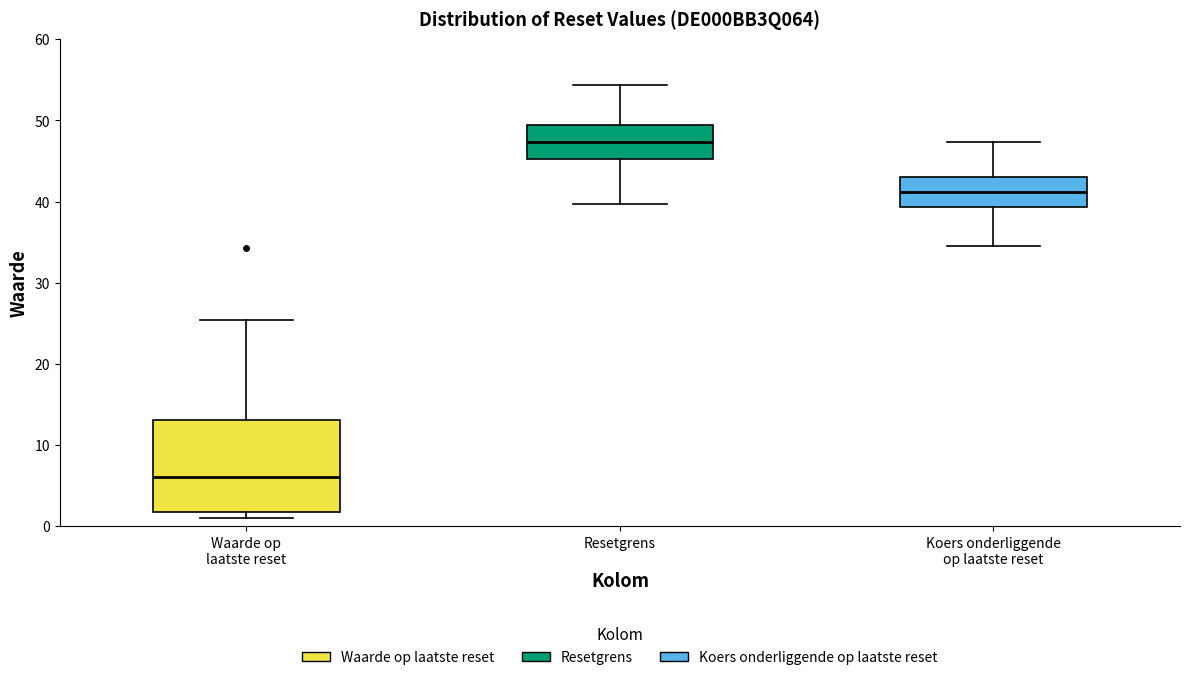

Reading left to right, transcribe this box plot: for each box, give where its median line is, the range the box spans, and where its two whiskers end, as read against the y-axis. The values are not printed on the chart, so give them approximately, as read against the axis.

Waarde op laatste reset: median 6, box 2 to 13, whiskers 1 to 25
Resetgrens: median 47, box 45 to 49, whiskers 40 to 54
Koers onderliggende op laatste reset: median 41, box 39 to 43, whiskers 35 to 47